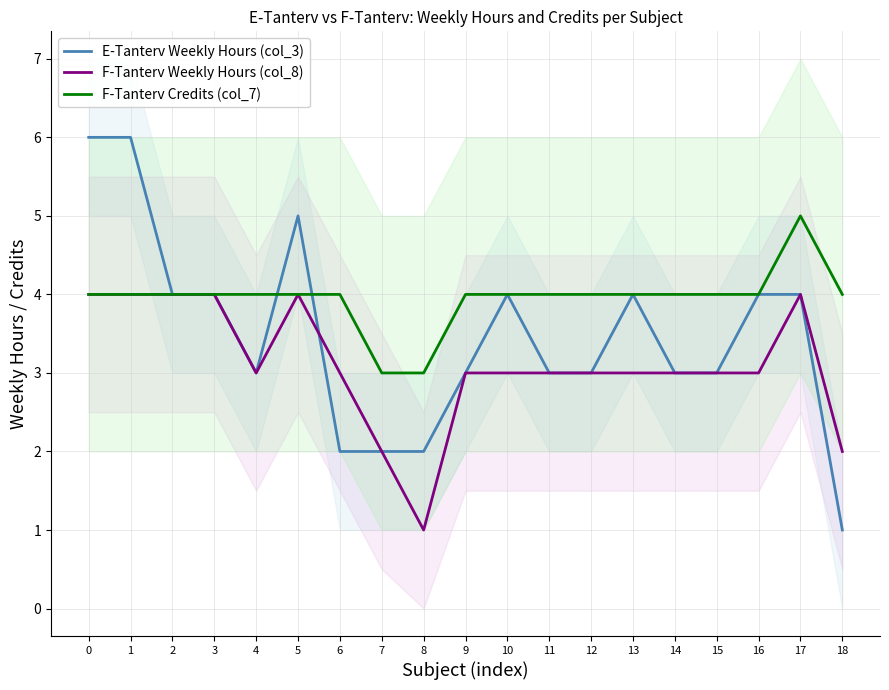

List the series in order of their peak value, highest first.

E-Tanterv Weekly Hours (col_3), F-Tanterv Credits (col_7), F-Tanterv Weekly Hours (col_8)